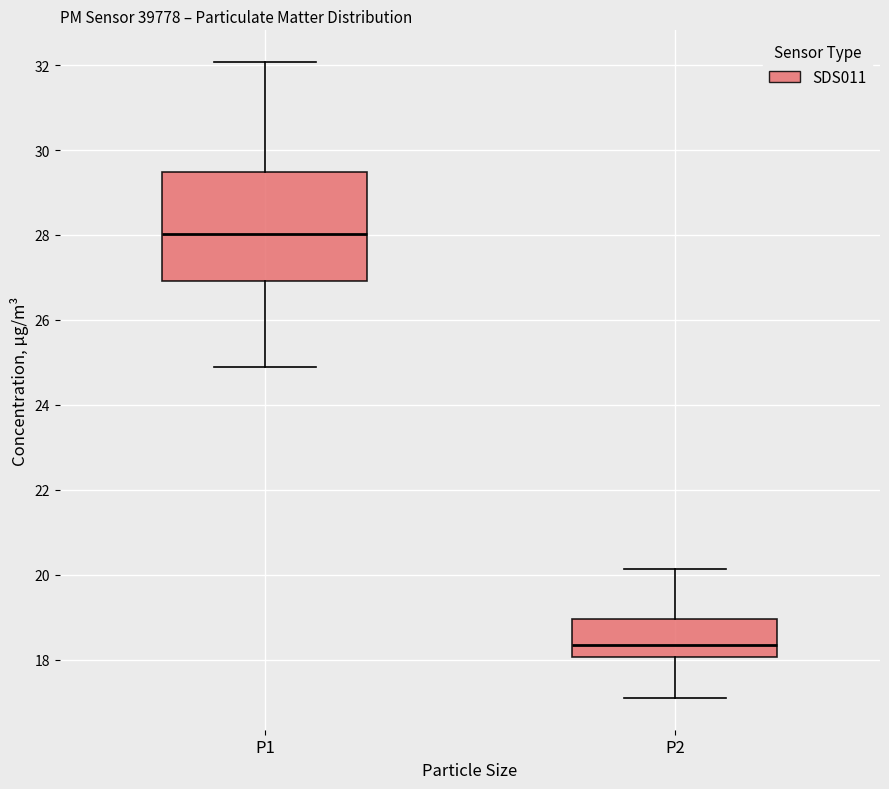

Reading left to right, transcribe this box plot: for each box, give where its median line is, the range the box spans, and where its two whiskers end, as read against the y-axis. The values are not printed on the chart, so give them approximately, as read against the axis.

P1: median 28.0, box 27.0 to 29.4, whiskers 25.0 to 32.0
P2: median 18.4, box 18.0 to 19.0, whiskers 17.2 to 20.2